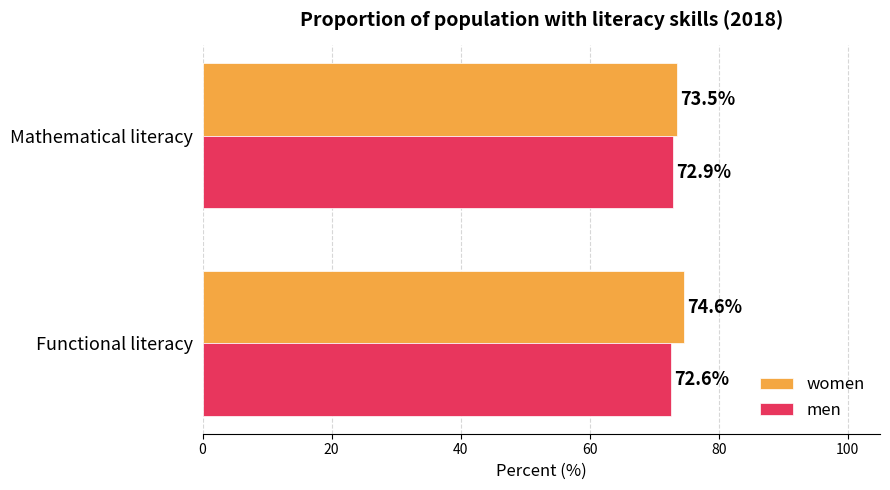

List the series in order of their overall mean, highest first.

women, men